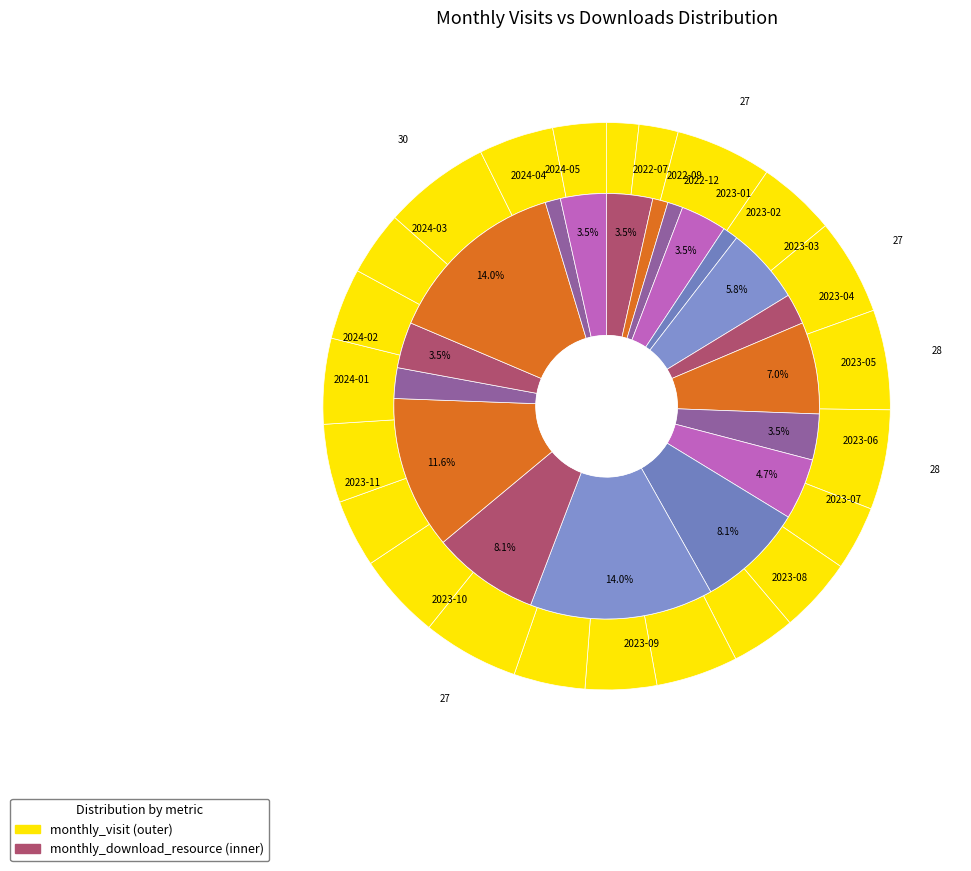

To the nearest percent, what portion does 2022-12 represent?

6%